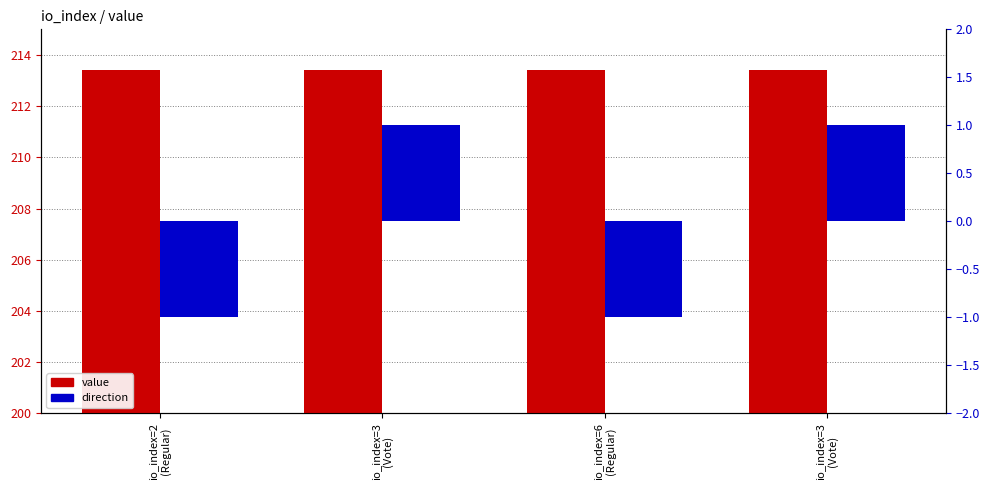

Which series has the largest total across all categories?

value